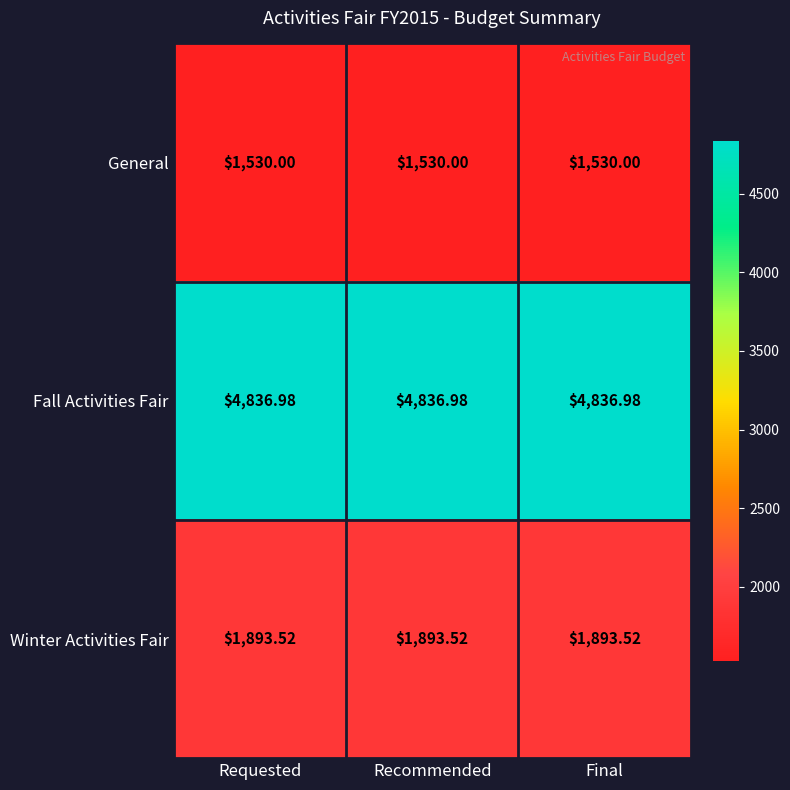

What is the maximum value shown in the chart?

4837.0